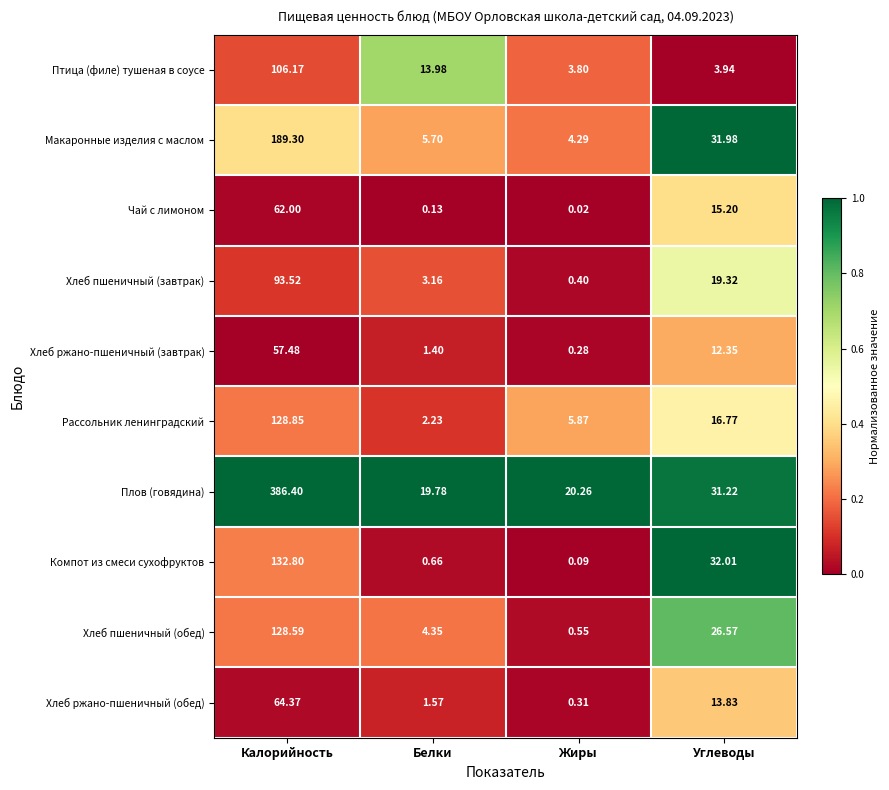

Where does the Хлеб пшеничный (обед) series first go above 26?

Калорийность